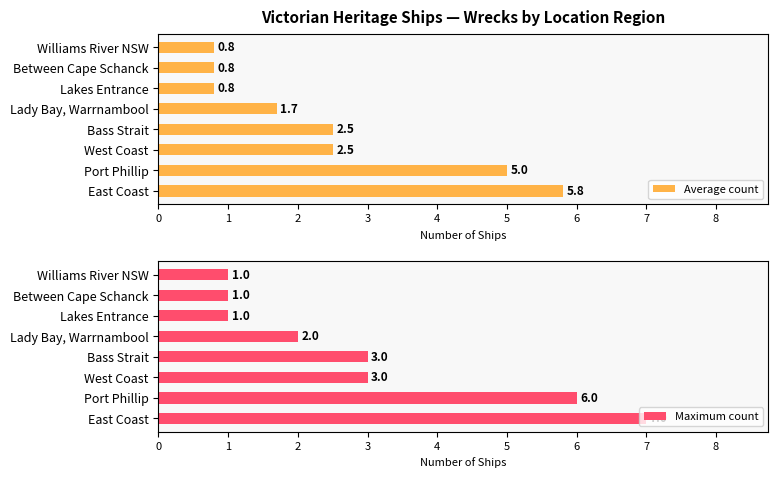

What is the sum of the Average count values at Bass Strait and Between Cape Schanck?

3.3